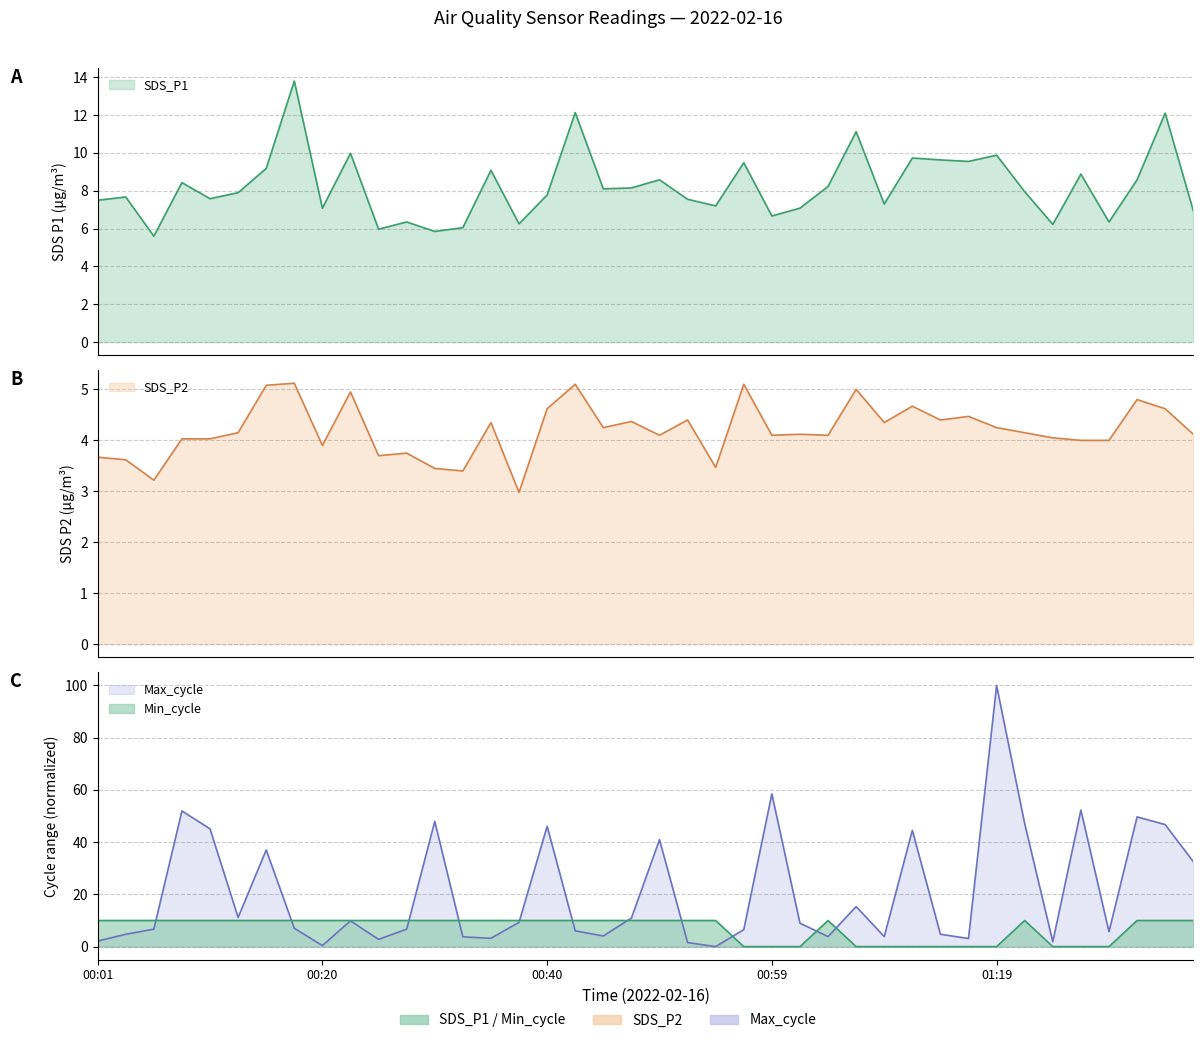

The value of SDS_P1 at 00:45 is 8.1. True or false?

True